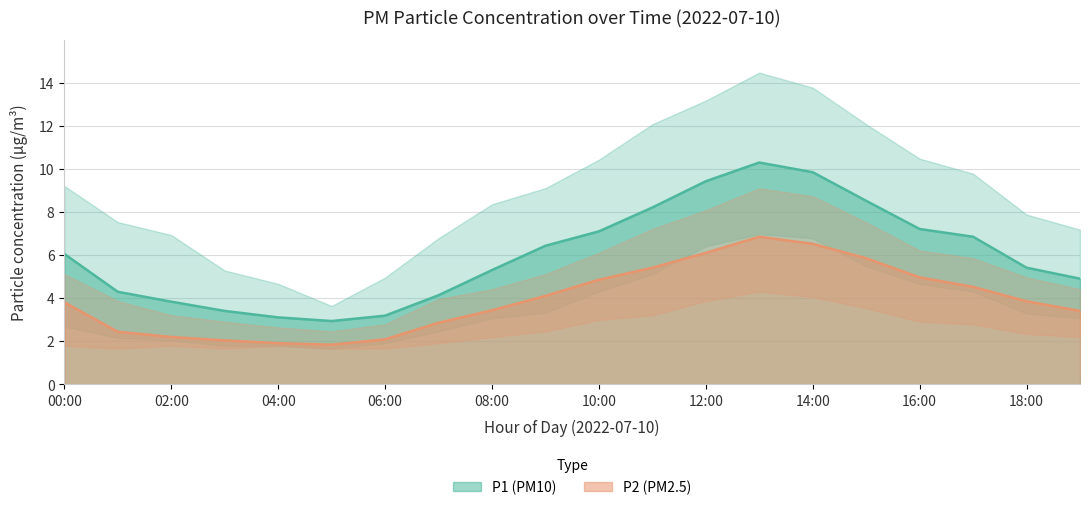

Count the number of data series in this chart.

2